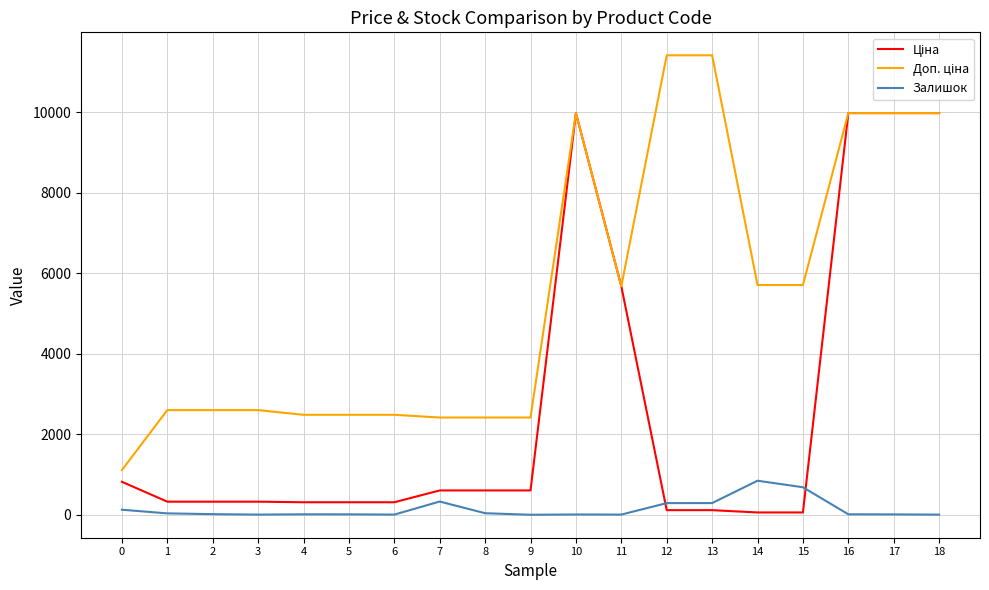

What is the total value across all series at 7?

3346.6